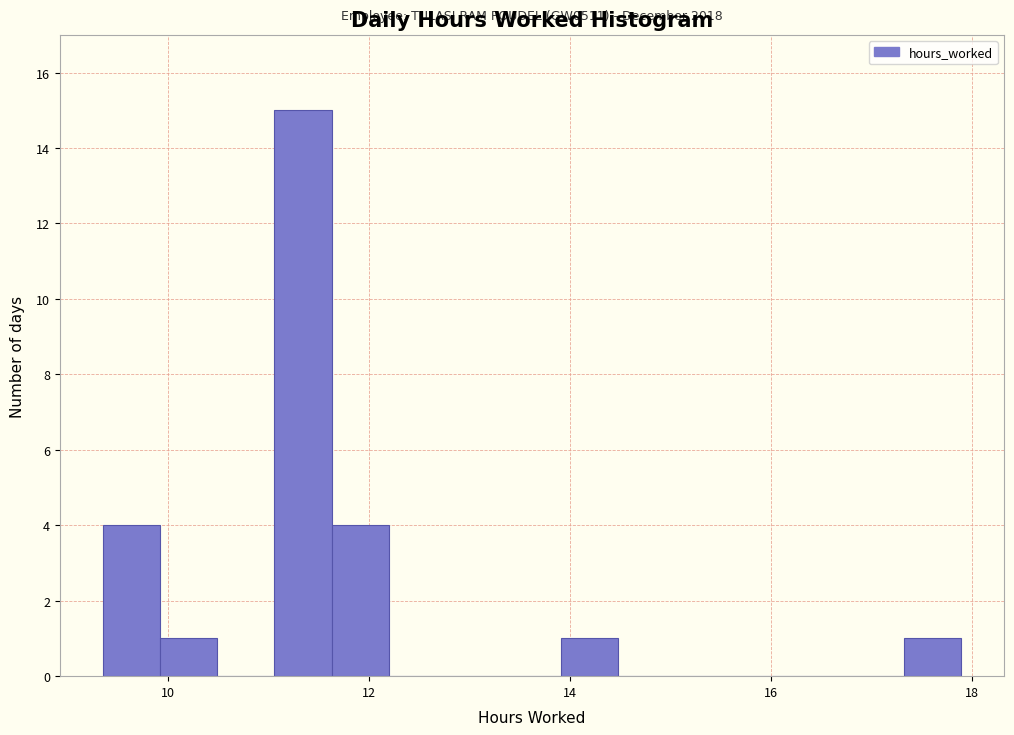

Around what value on the x-axis is the tallest bar? Give the approximate position of its centre, as read against the axis.

11.4